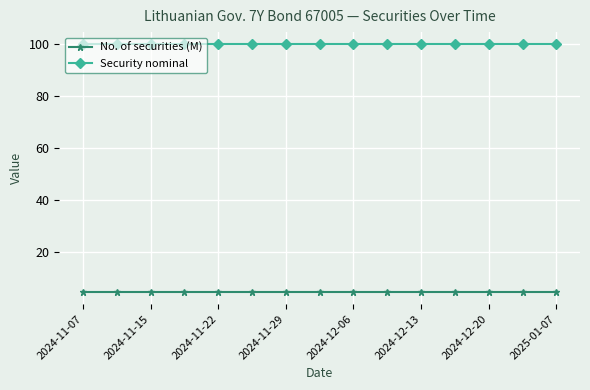

What are all the series names shown in the legend?

No. of securities (M), Security nominal